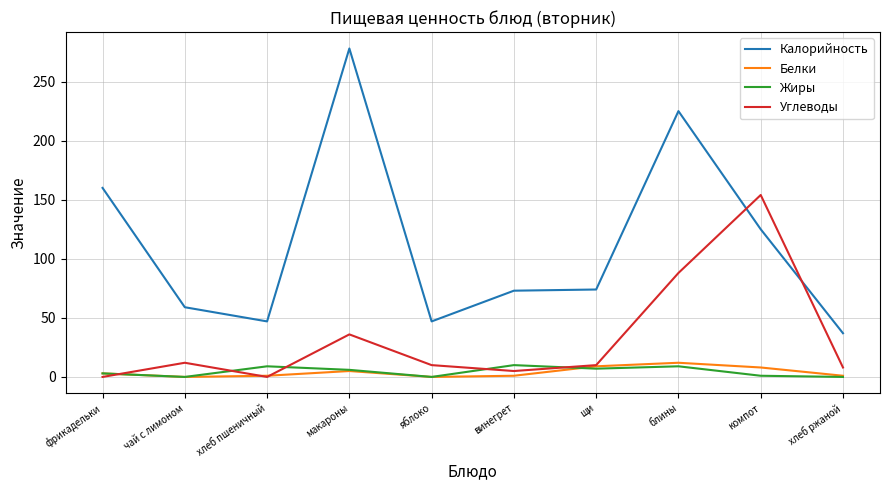

What are all the series names shown in the legend?

Калорийность, Белки, Жиры, Углеводы